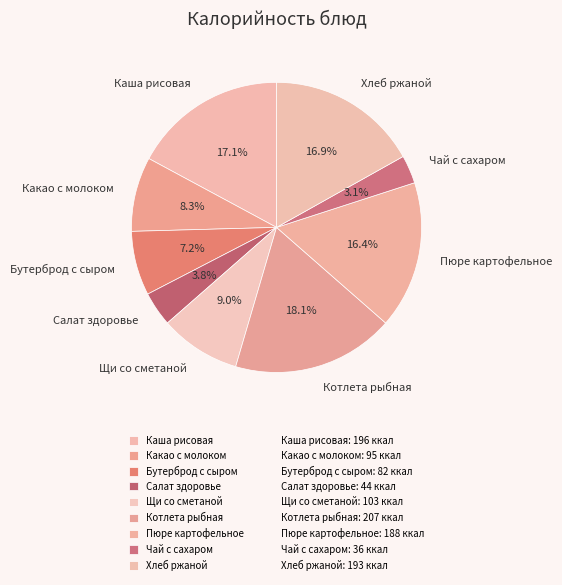

Which category has the biggest portion of the pie?

Котлета рыбная